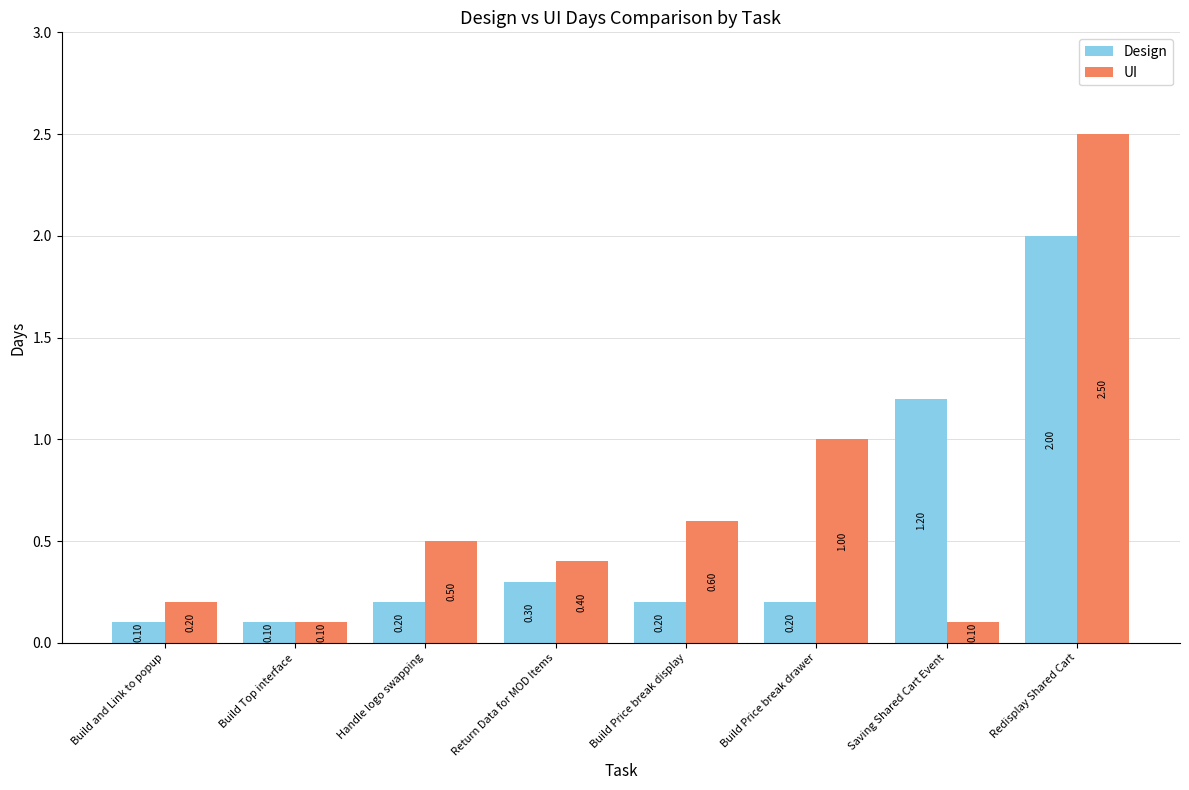

The Design series shows 0.1 at Return Data for MOD Items. True or false?

False